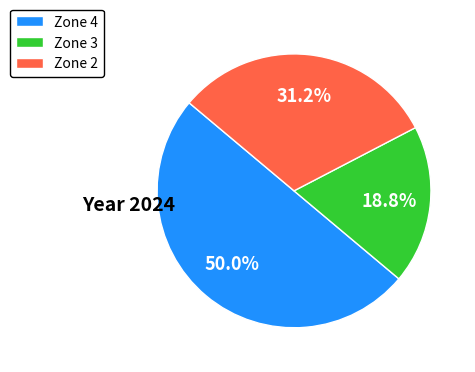

Do Zone 4 and Zone 3 together represent more than half of the pie?

Yes